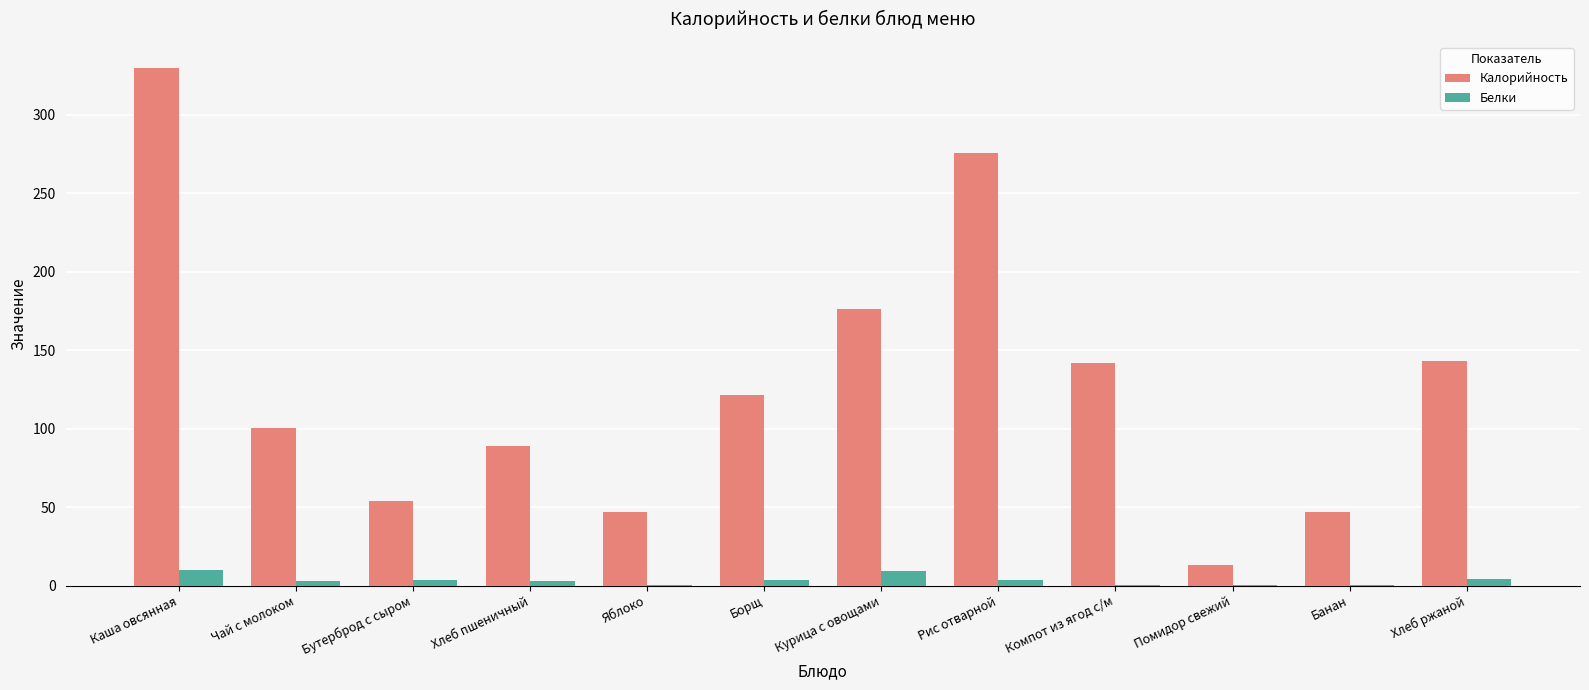

What is the sum of all Калорийность values?

1538.8